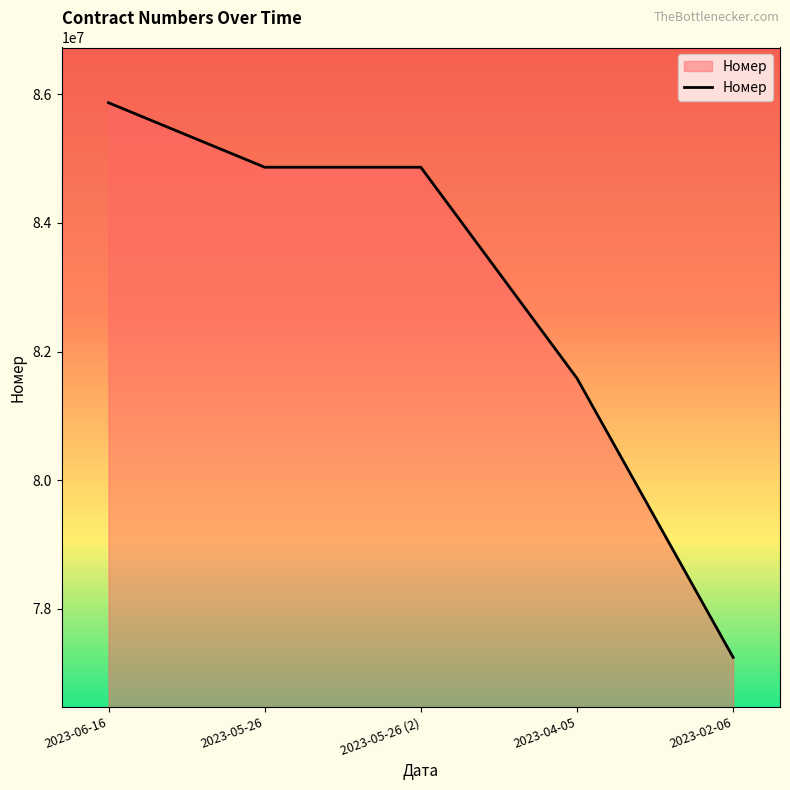

True or false: the data has more than 2 interior local peaks.

False